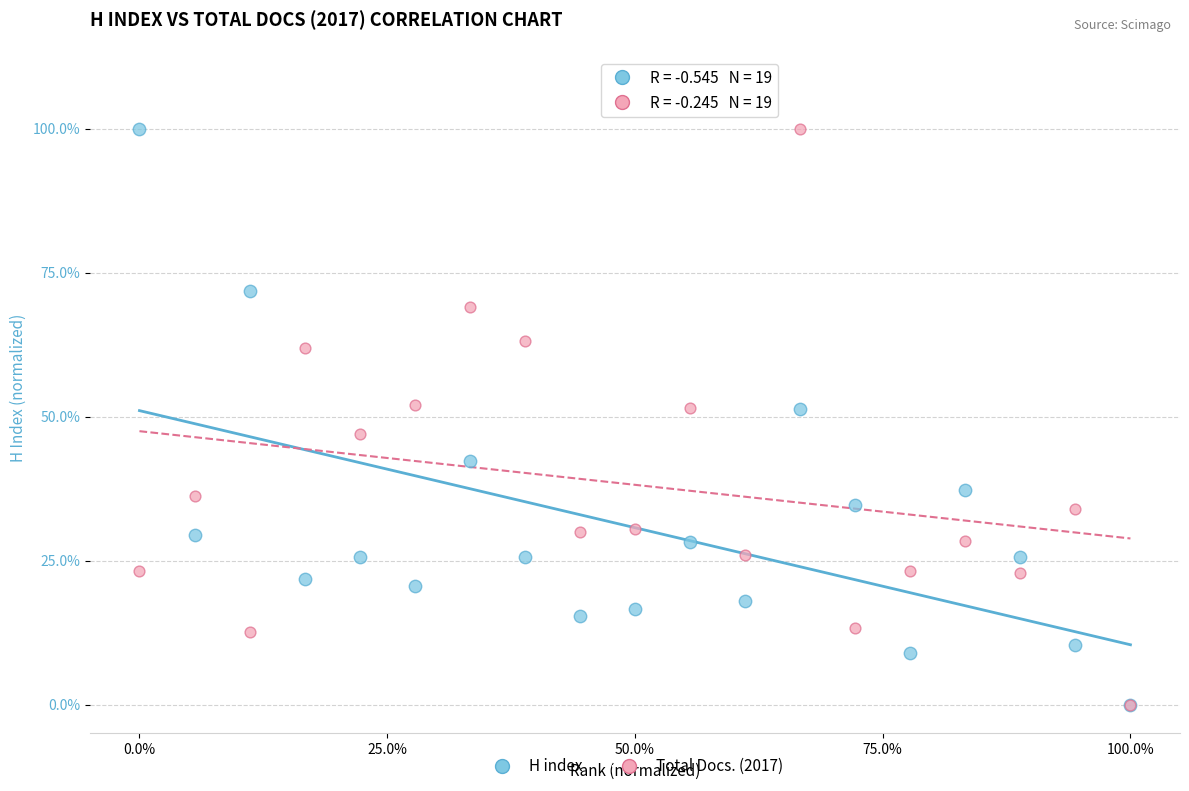

What are all the series names shown in the legend?

H index, Total Docs. (2017)